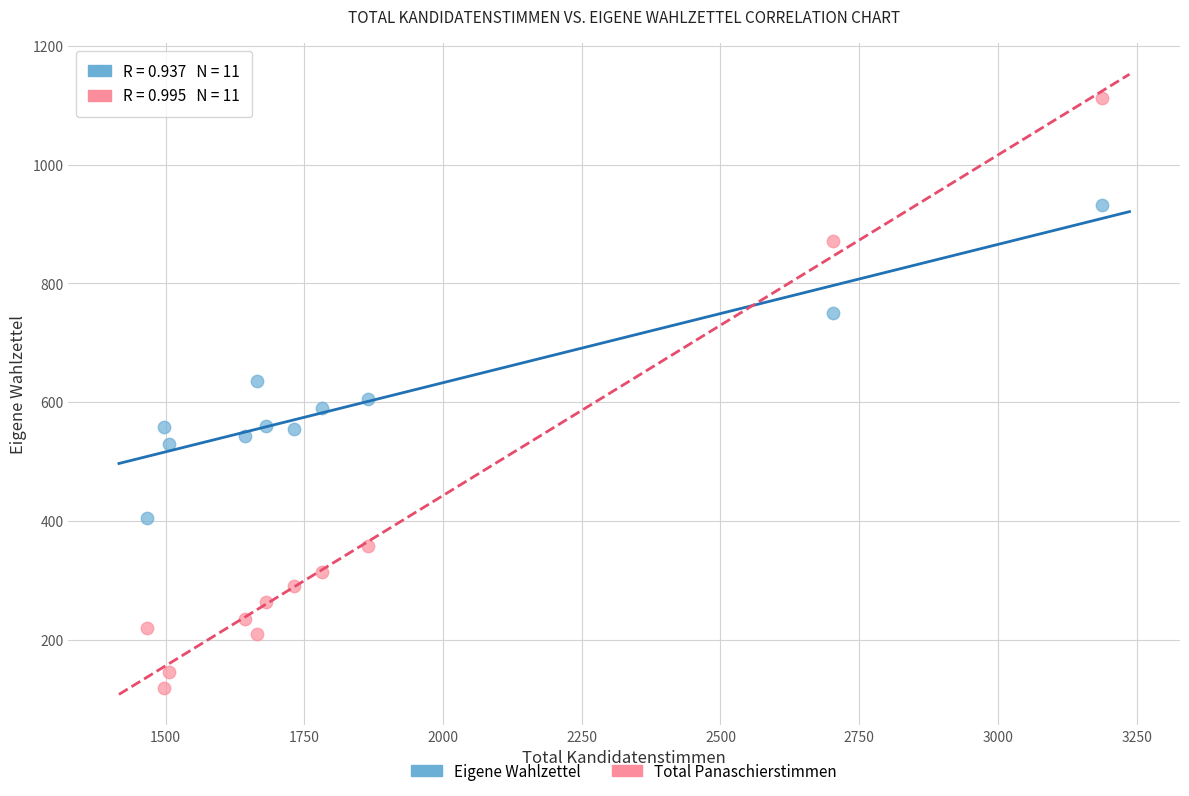

In the Eigene Wahlzettel series, what Y value is closest to 668?

636